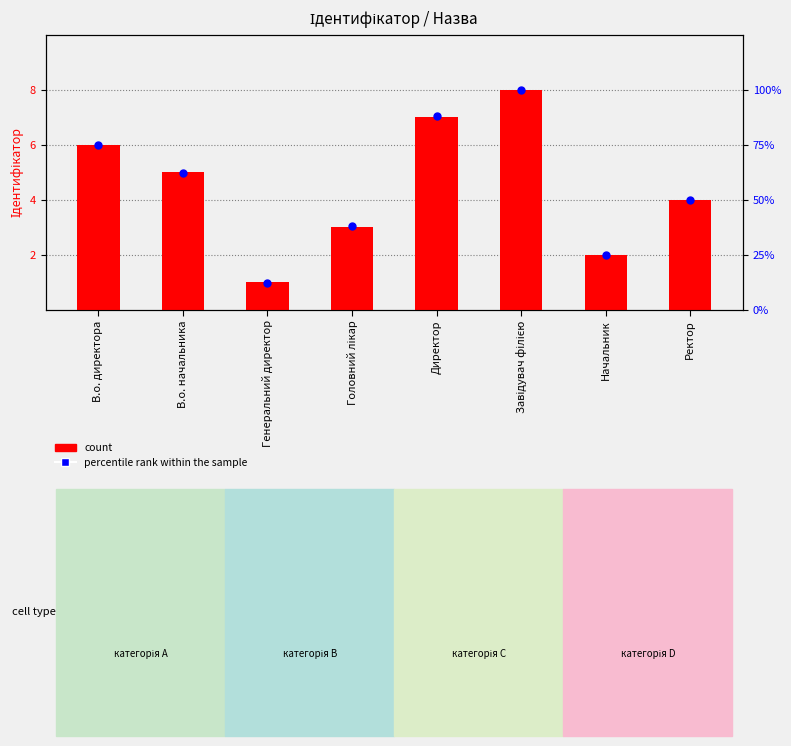

At how many categories does at least one series exceed 87?

2